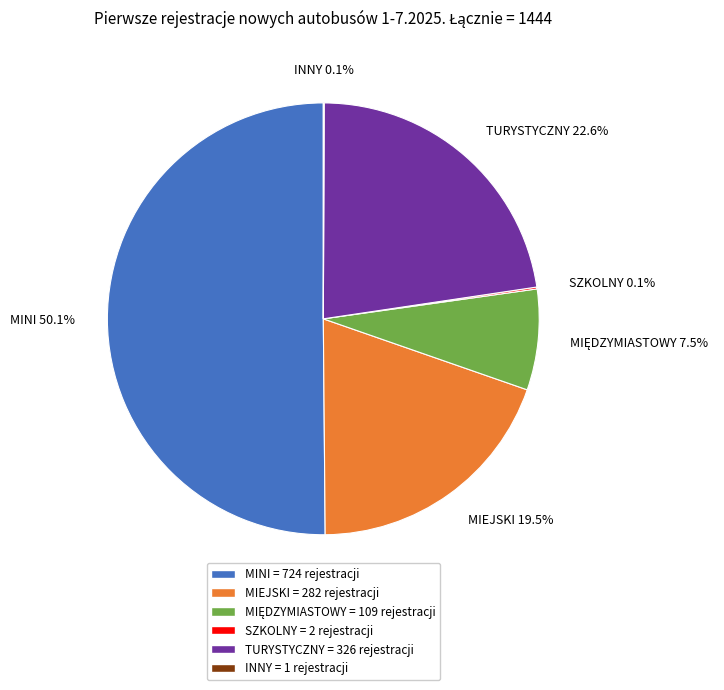

What is the ratio of the value at MIEJSKI to the value at MINI?

0.4